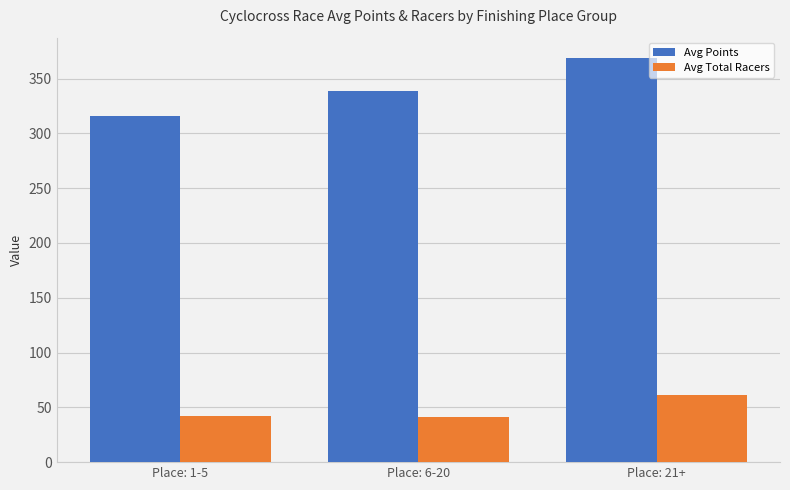

Are the bars grouped side by side (vs. stacked)?

Yes